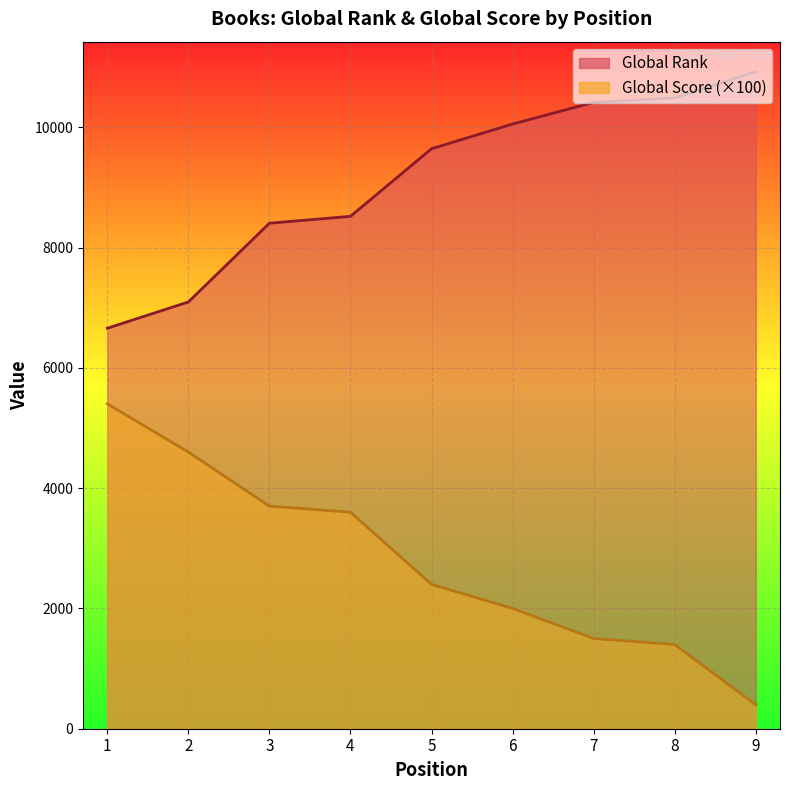

What is the total value across all series at 3?

12104